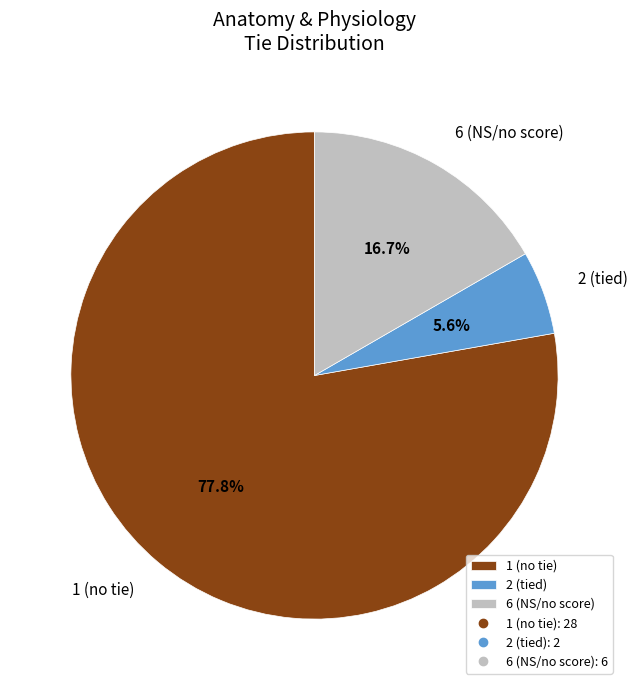

Which category has the biggest portion of the pie?

1 (no tie)